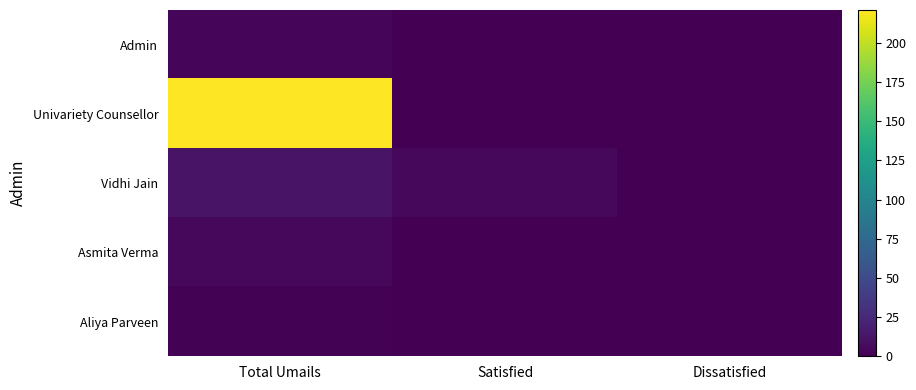

List the series in order of their peak value, lowest first.

Aliya Parveen, Admin, Asmita Verma, Vidhi Jain, Univariety Counsellor